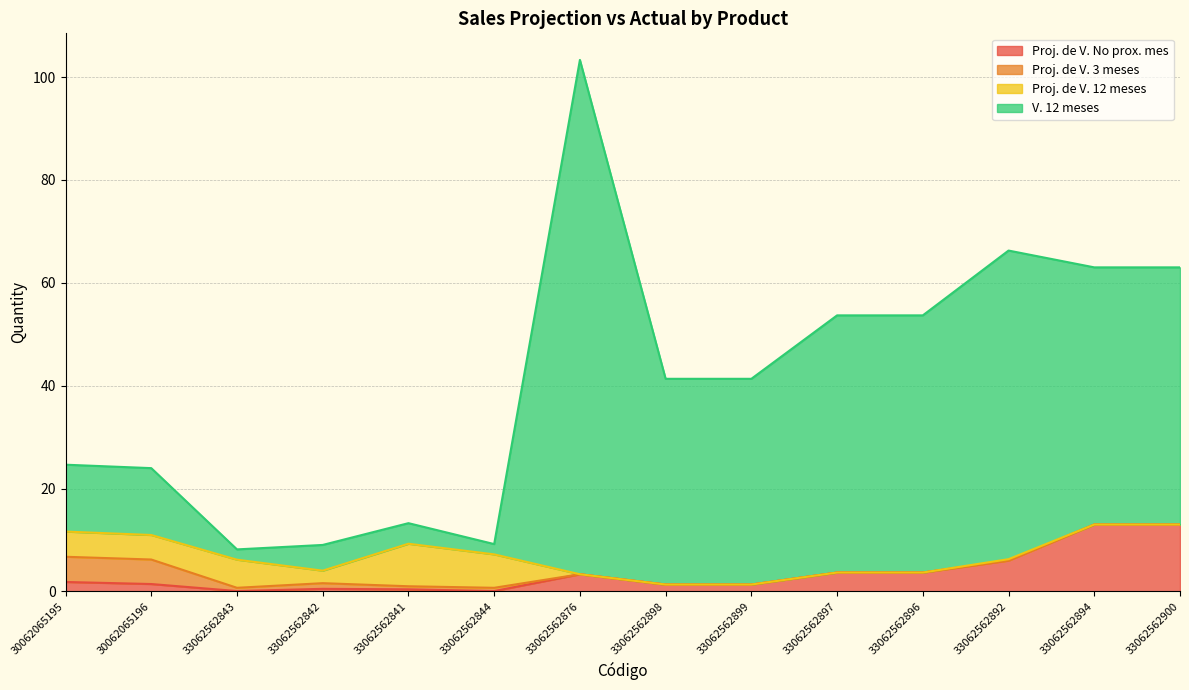

At which category is the sum across all series the highest?

33062562876